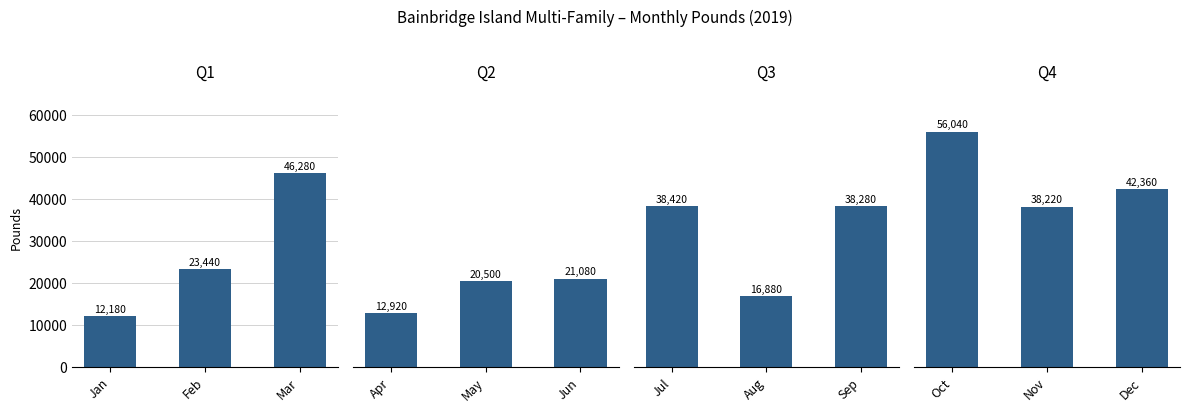

Does the chart contain any negative values?

No